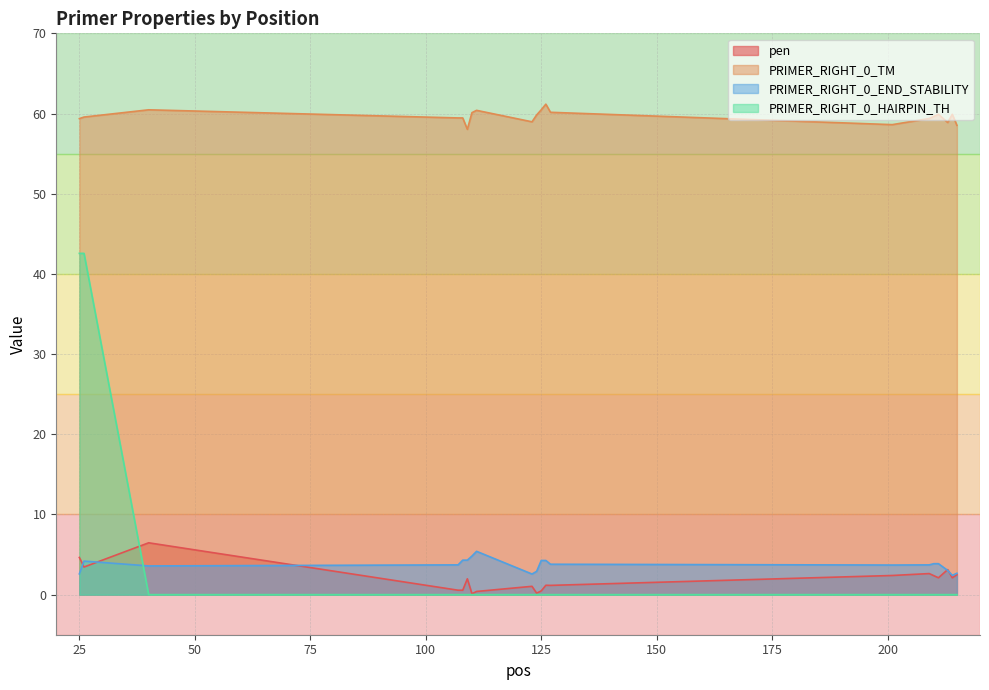

How many interior local valleys does the pen series have?

6